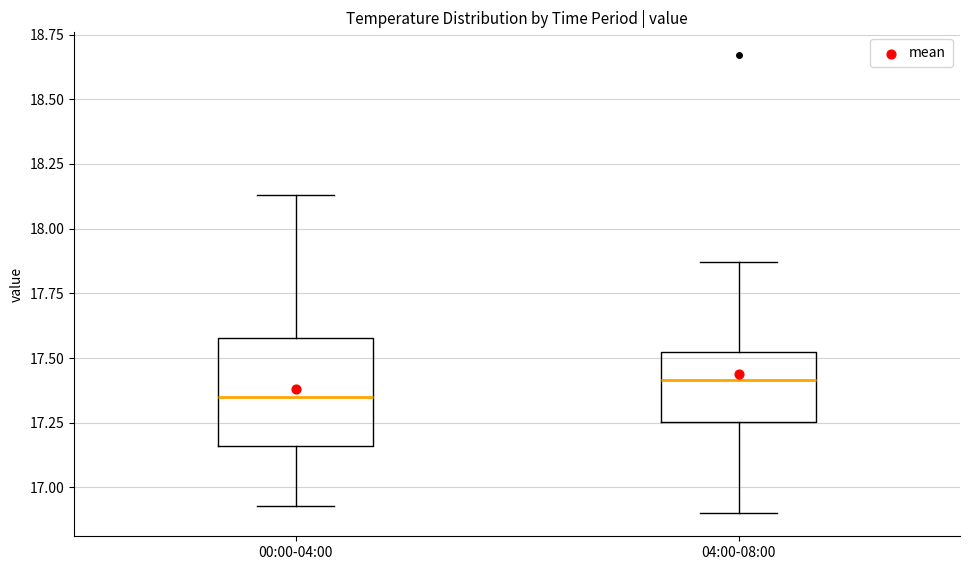

Where is the upper edge of the box for 04:00-08:00 on the y-axis? The values are not printed on the chart, so give them approximately, as read against the axis.

17.55